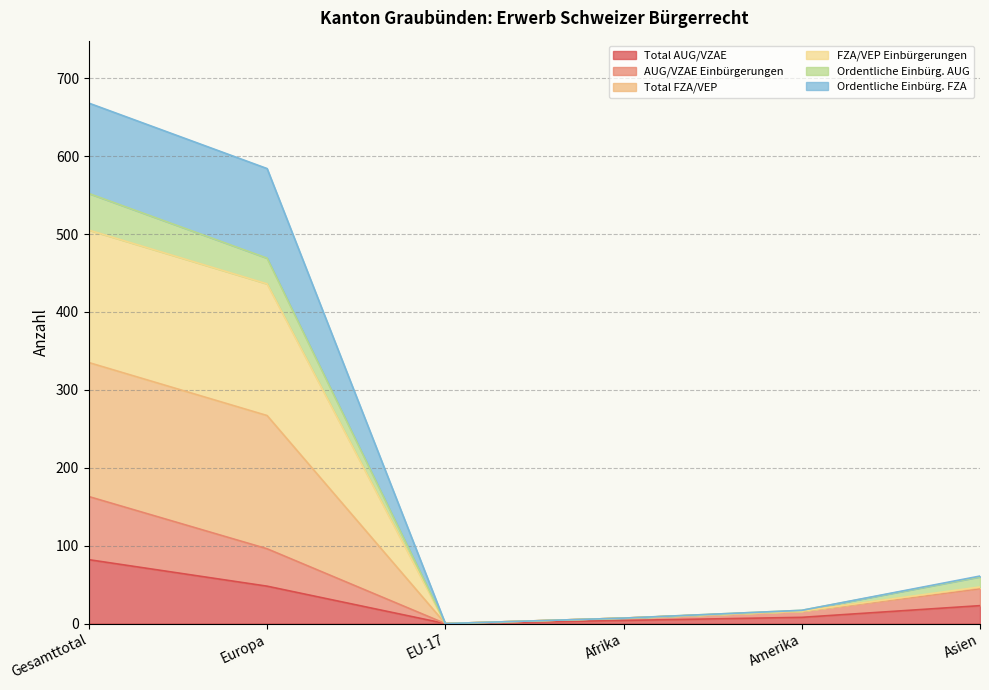

At which category does the chart reach its peak across all series?

Gesamttotal